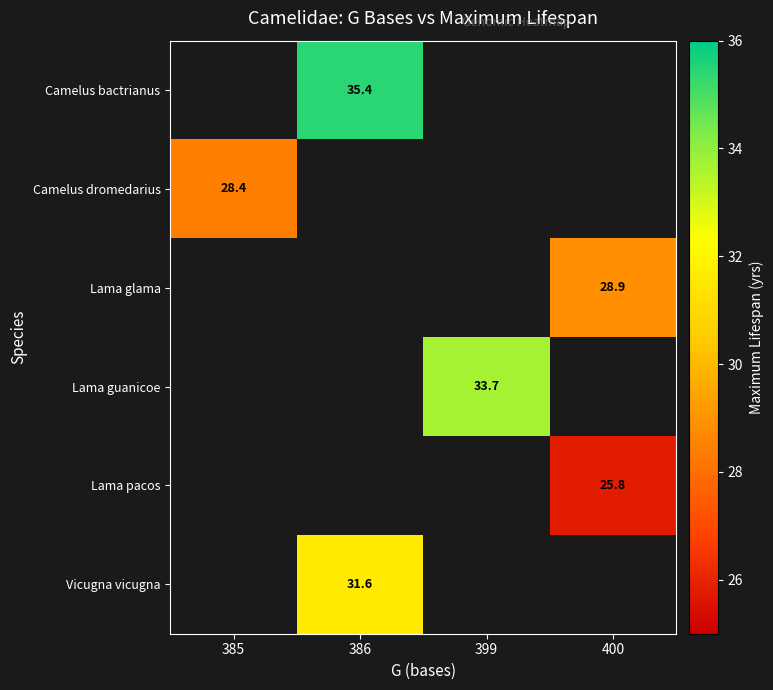

Which label corresponds to the largest value in the chart?

386